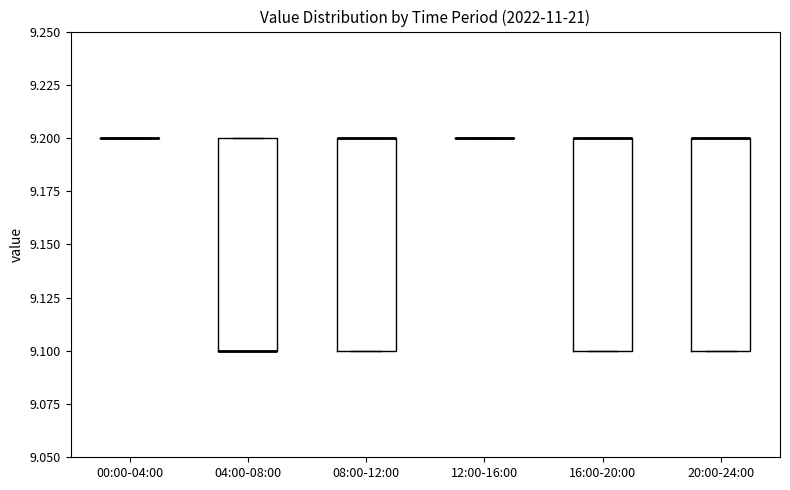

Reading left to right, transcribe this box plot: for each box, give where its median line is, the range the box spans, and where its two whiskers end, as read against the y-axis. The values are not printed on the chart, so give them approximately, as read against the axis.

00:00-04:00: box collapsed to a line at 9.2, whiskers 9.2 to 9.2
04:00-08:00: median 9.1 (drawn on the box's lower edge), box 9.1 to 9.2, whiskers 9.1 to 9.2
08:00-12:00: median 9.2 (drawn on the box's upper edge), box 9.1 to 9.2, whiskers 9.1 to 9.2
12:00-16:00: box collapsed to a line at 9.2, whiskers 9.2 to 9.2
16:00-20:00: median 9.2 (drawn on the box's upper edge), box 9.1 to 9.2, whiskers 9.1 to 9.2
20:00-24:00: median 9.2 (drawn on the box's upper edge), box 9.1 to 9.2, whiskers 9.1 to 9.2